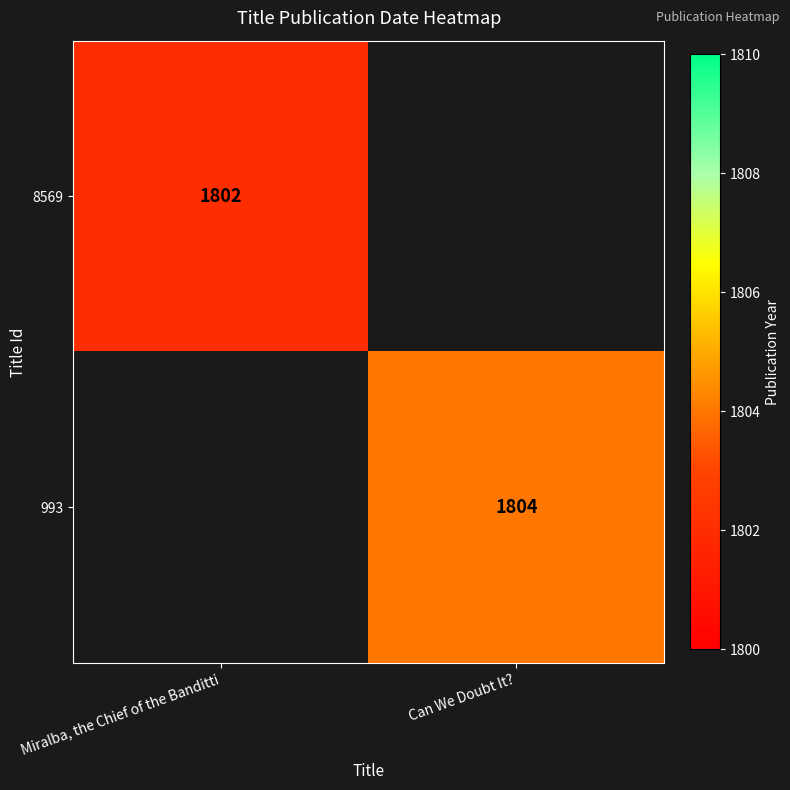

True or false: 993 has a value of 1804 at Can We Doubt It?.

True